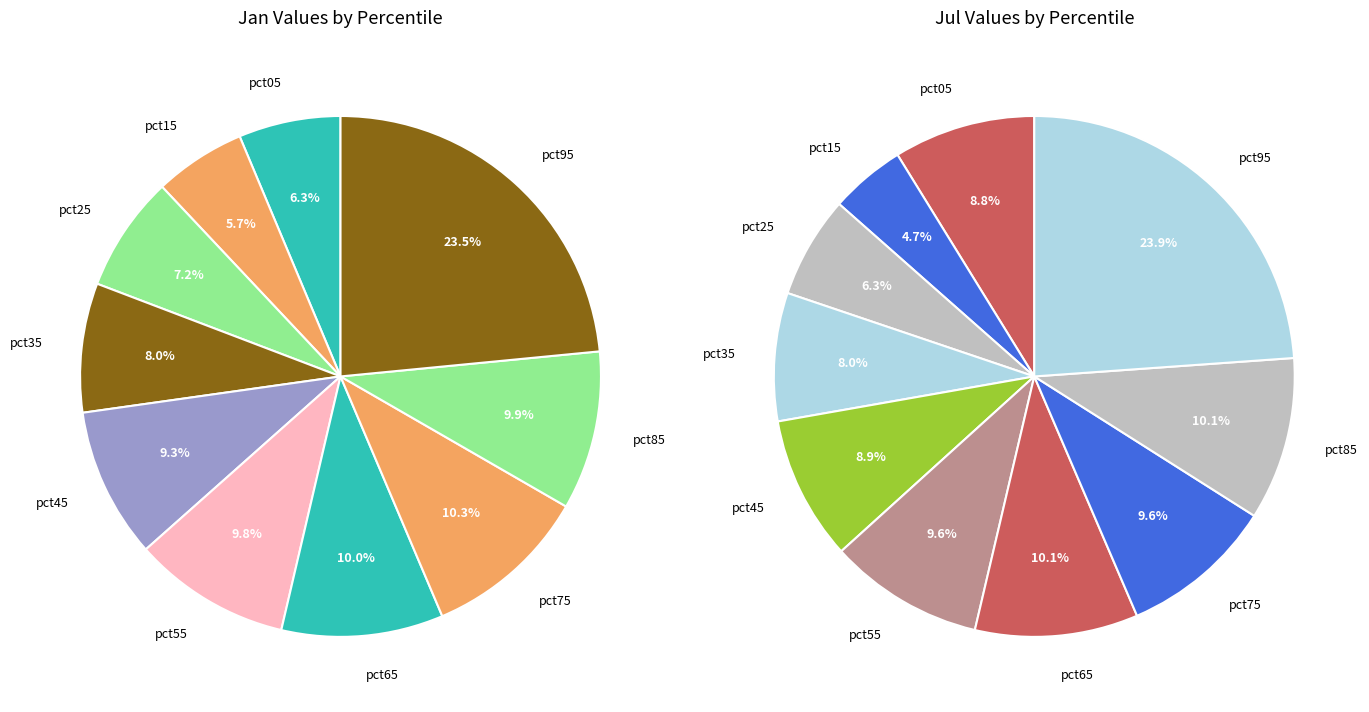

True or false: values_jan accounts for 9% of the total.

True